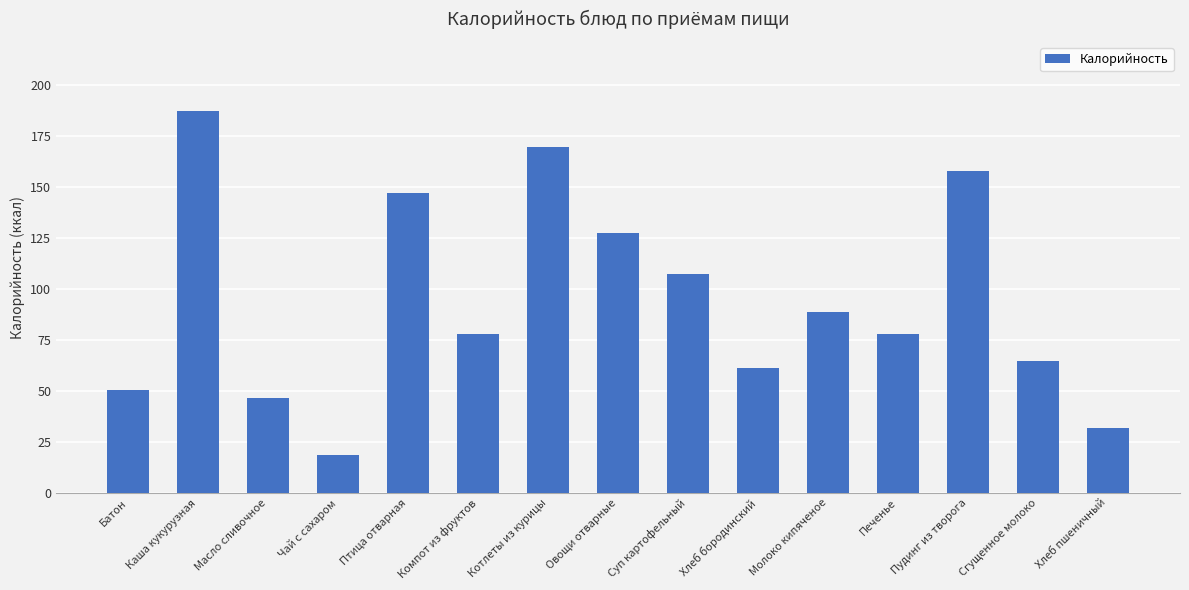

What is the greatest value displayed?

187.5